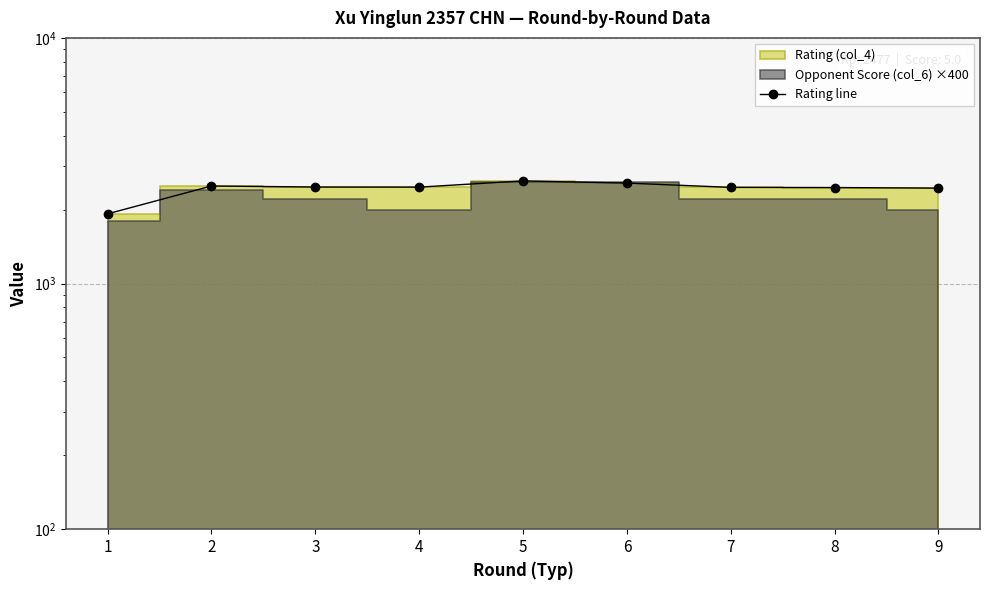

How many interior local valleys (lower than both neighbors) does the data have?

1